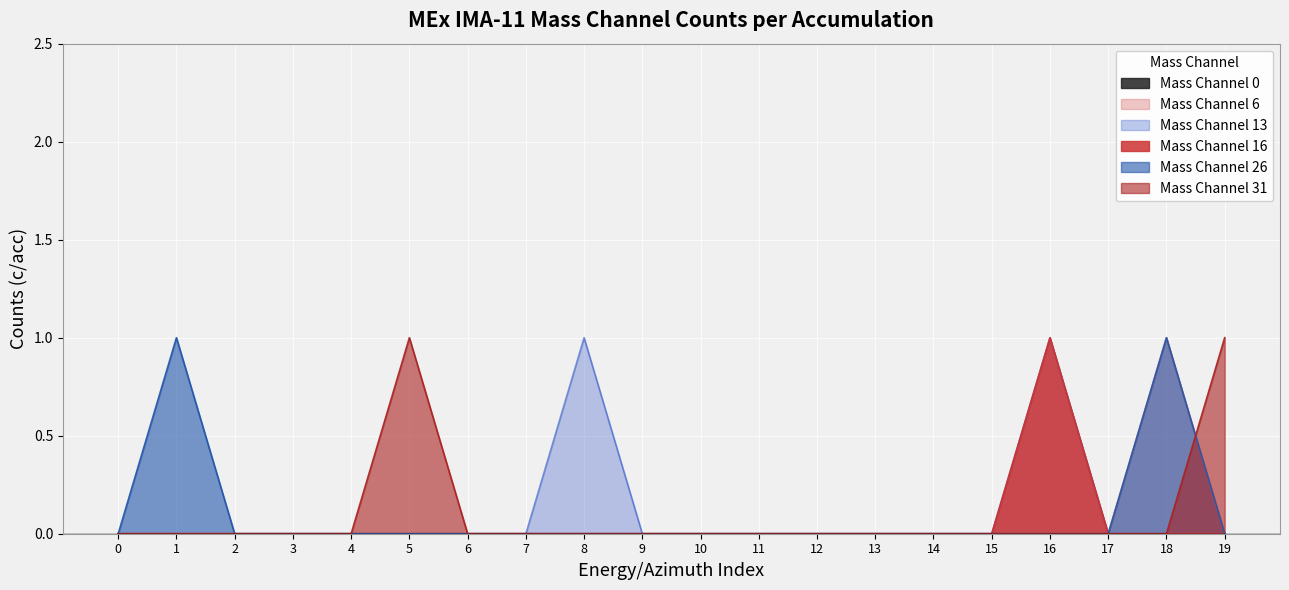

What is the highest value of the Mass Channel 16 series?

1